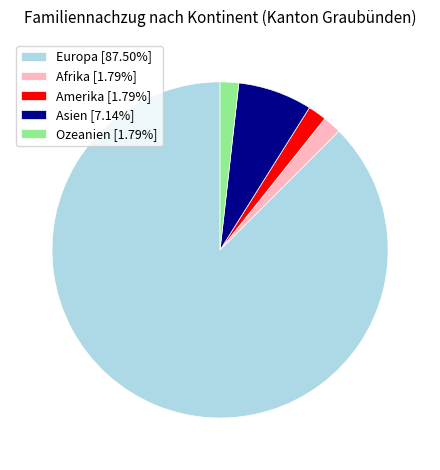

Which slice is the largest?

Europa